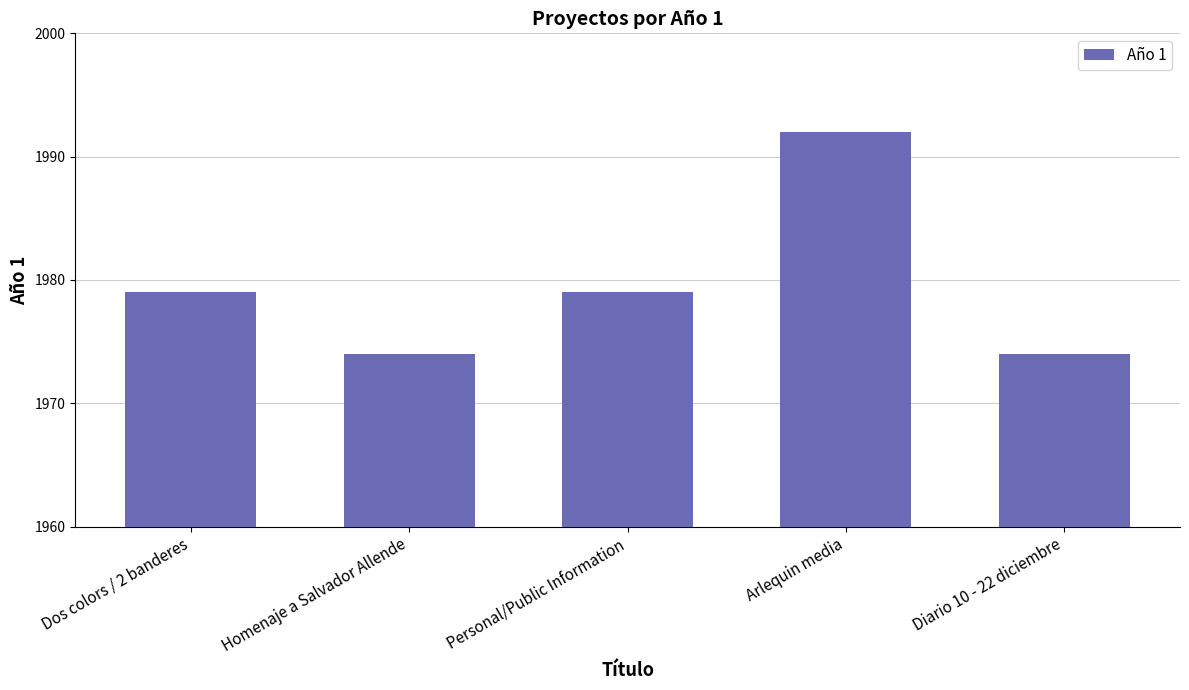

How many bars are there in total?

5